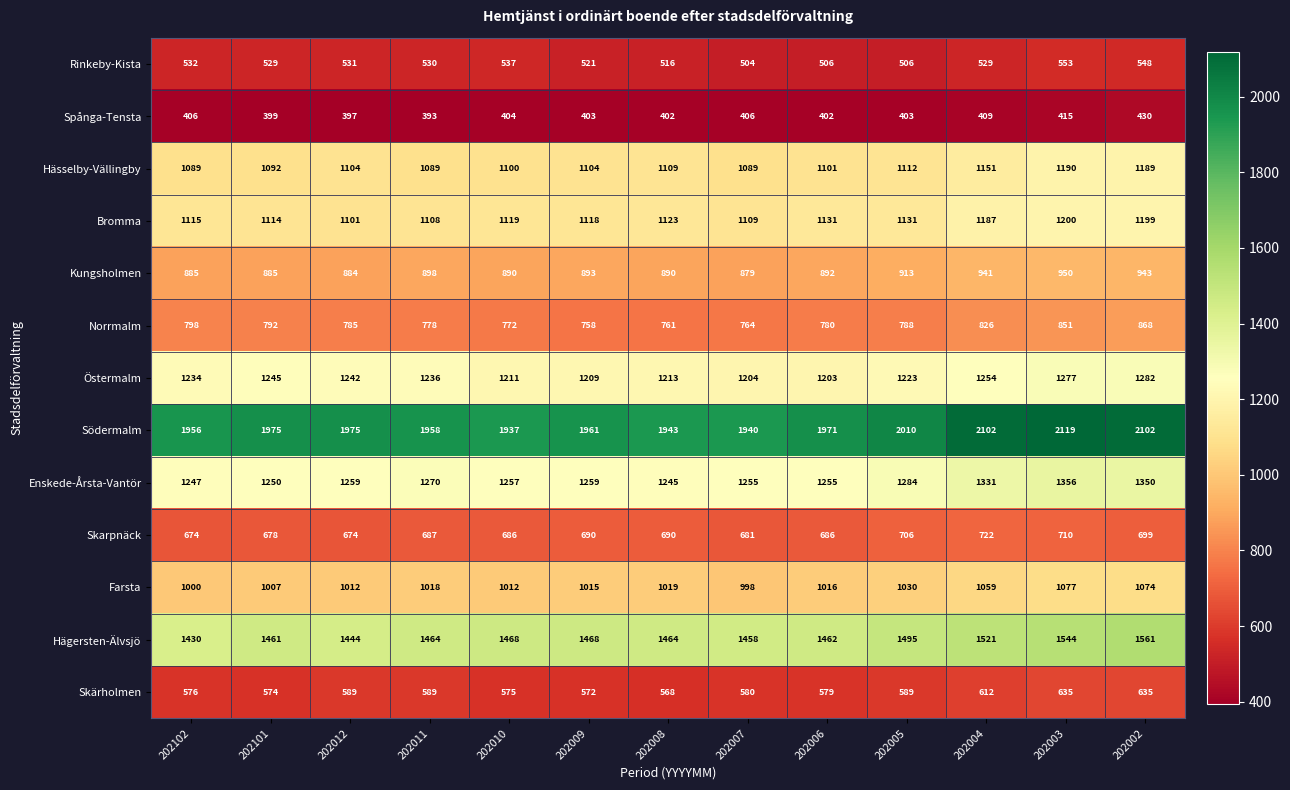

What value does the Skarpnäck series have at 202005?

706